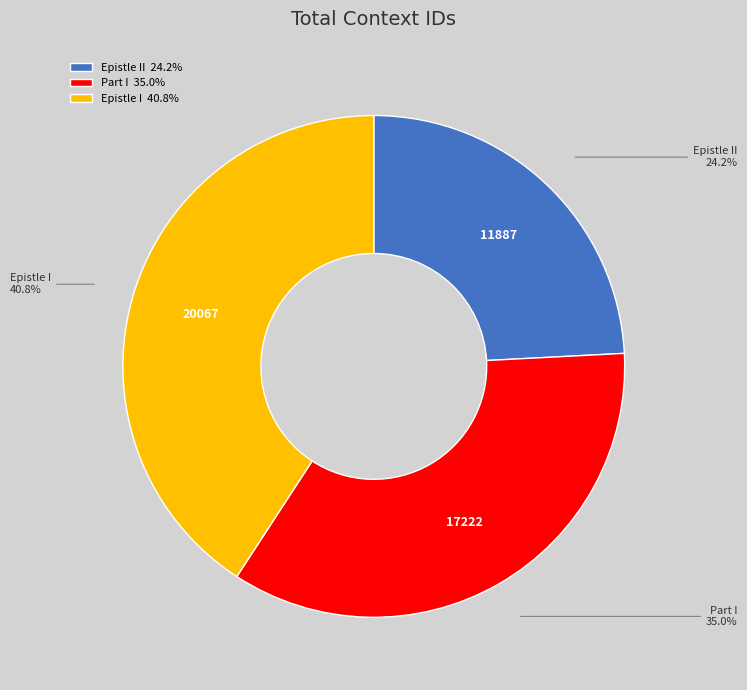

To the nearest percent, what is the average slice percentage?

33%